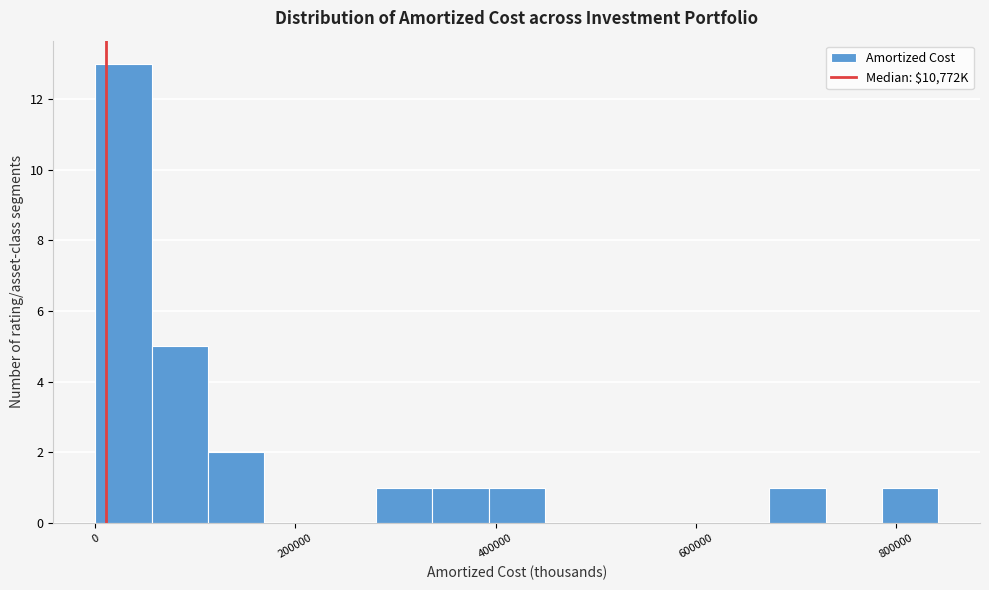

Read against the x-axis, roughly where is the centre of the tallest bar?

20000